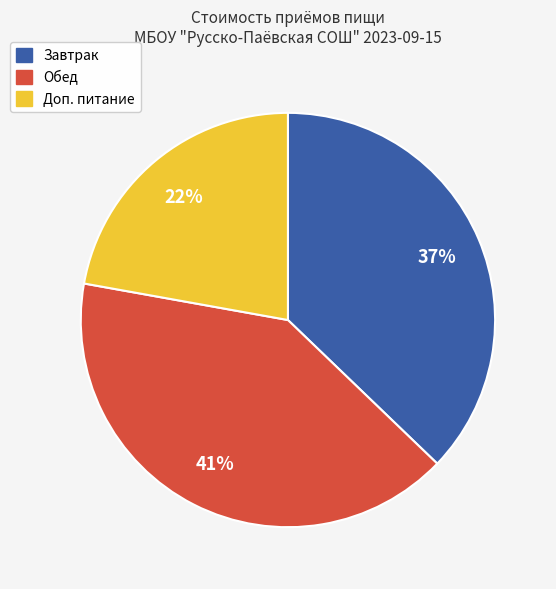

What is the smallest slice in the pie chart?

Доп. питание